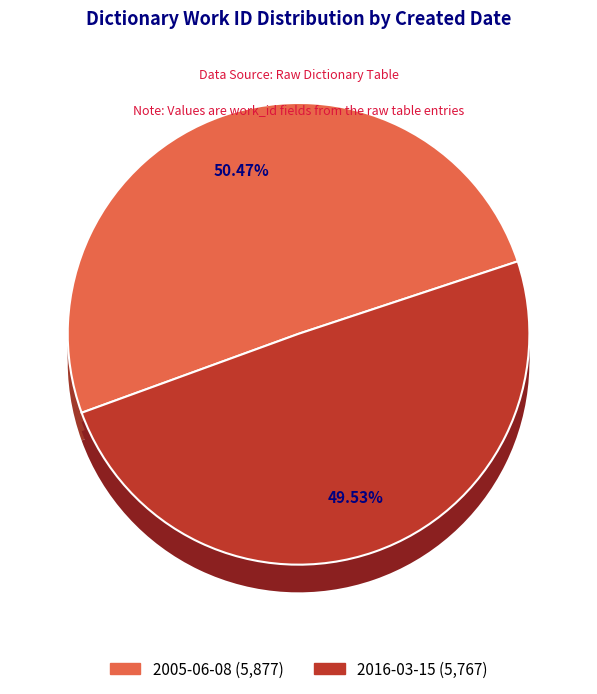

What is the majority slice?

2005-06-08